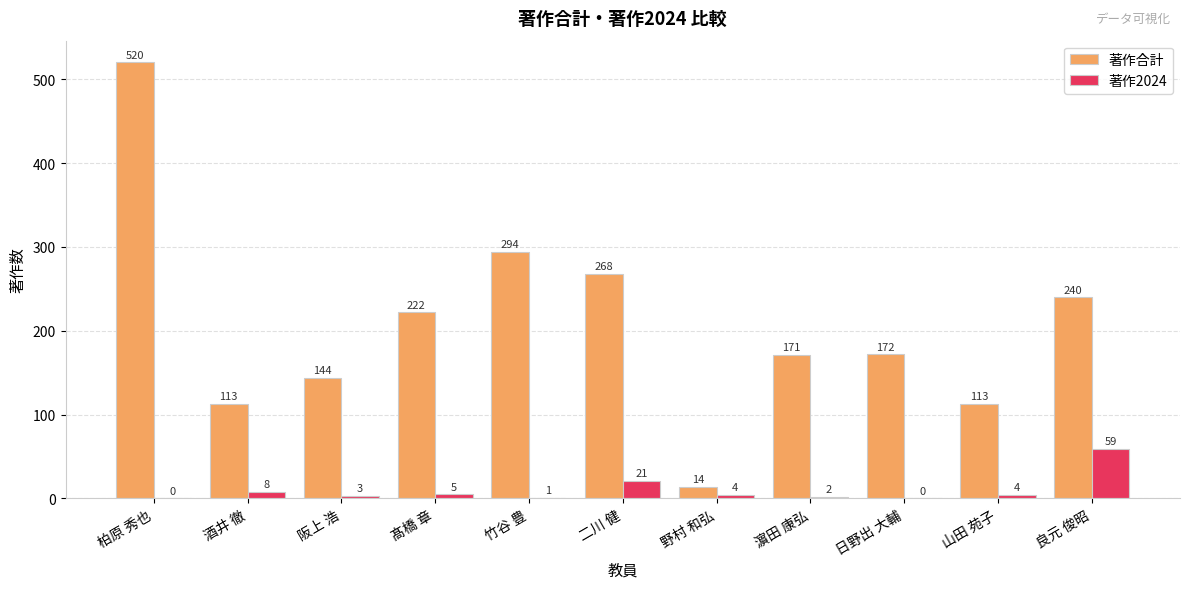

Where is 著作合計 nearest to the value 267?

二川 健